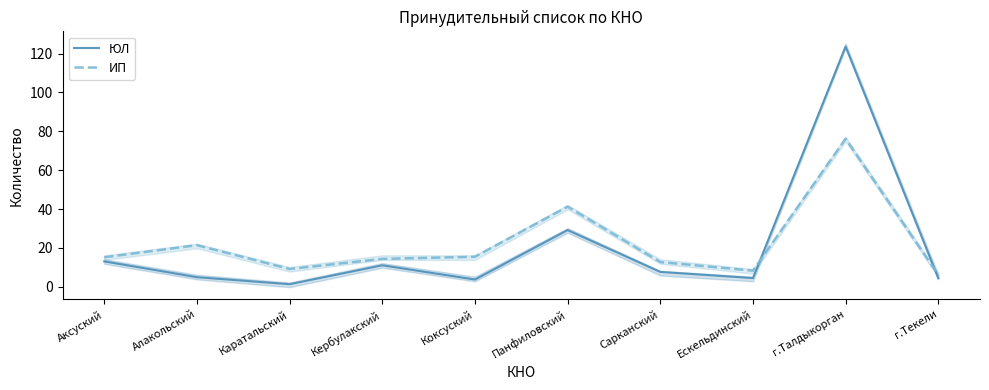

List the series in order of their peak value, lowest first.

ИП, ЮЛ